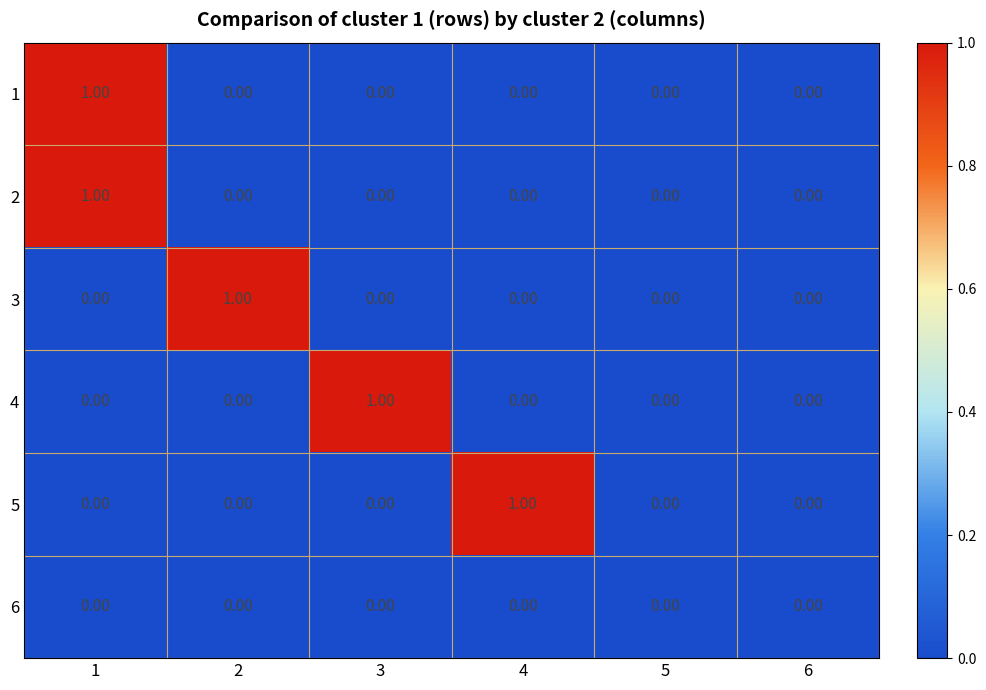

Between 3 and 5, which series saw the biggest shift?

4